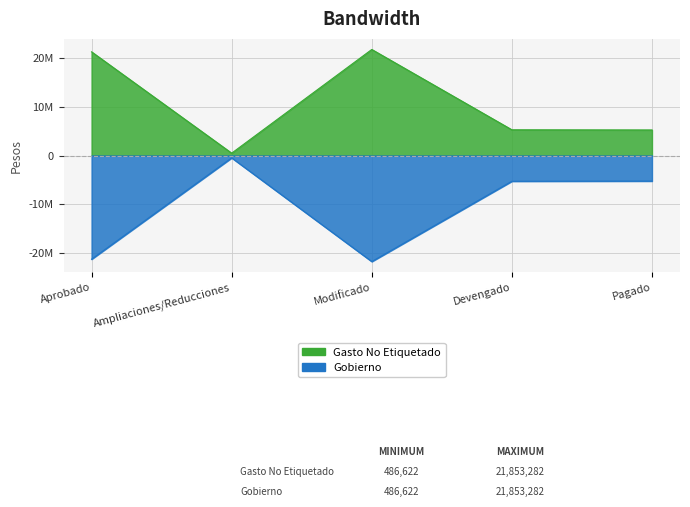

What are all the series names shown in the legend?

Gasto No Etiquetado, Gobierno